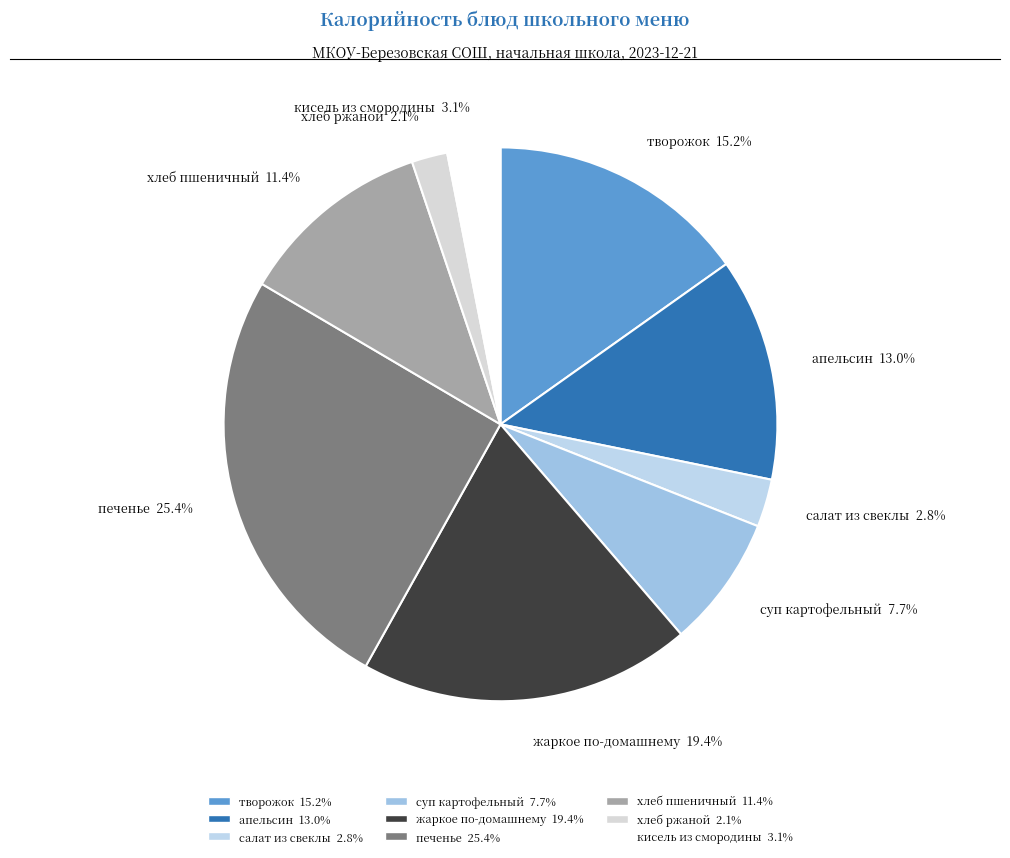

Which slice is the smallest?

хлеб ржаной 2.1%